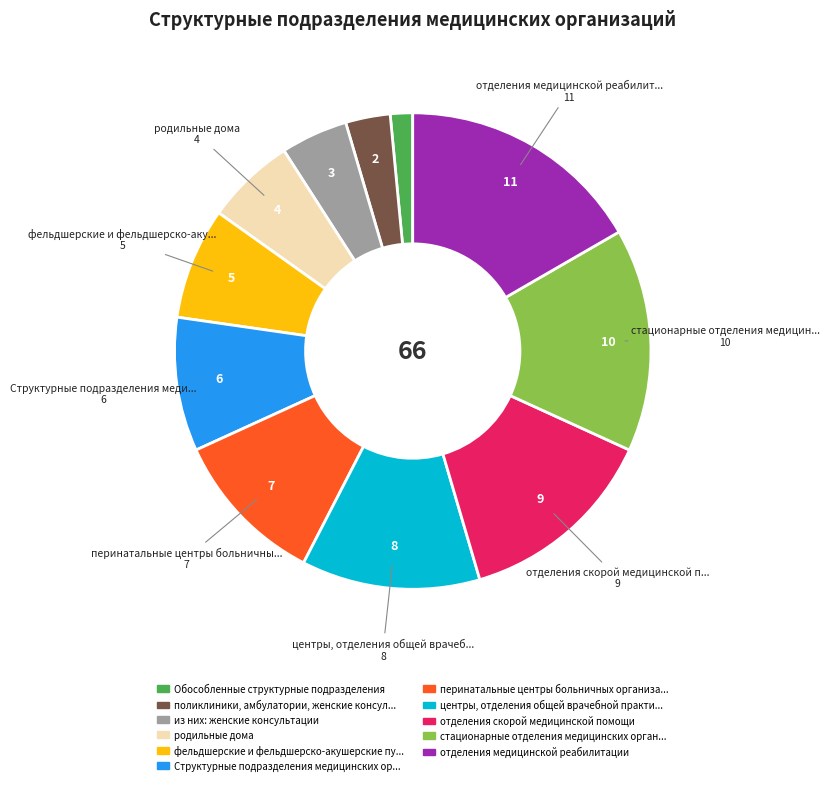

Is there a majority slice in this chart?

No